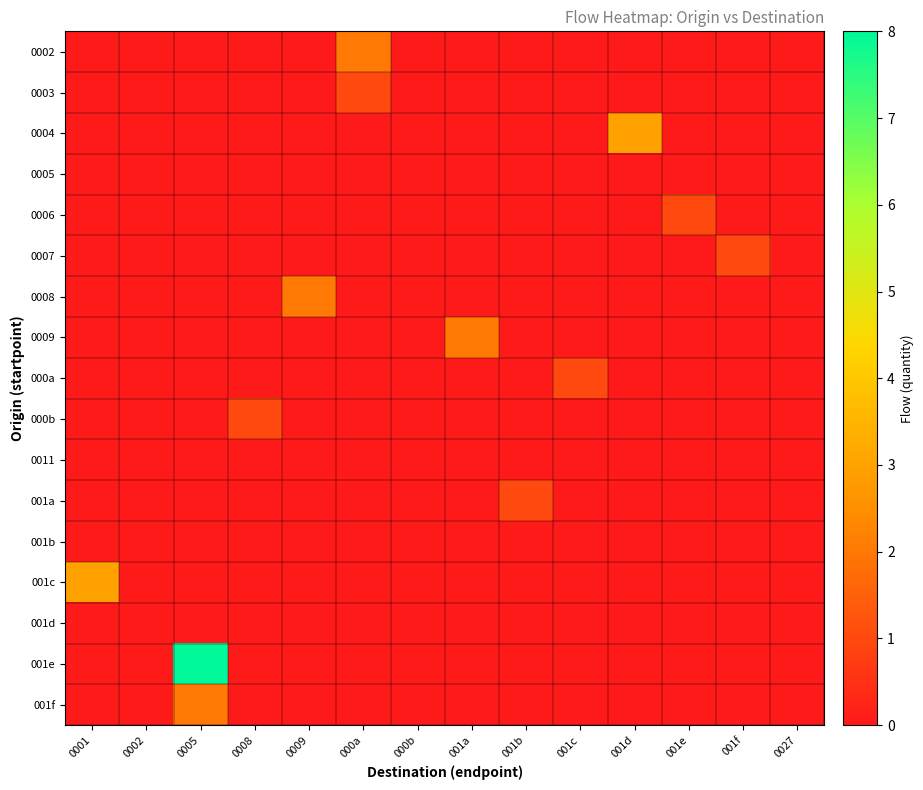

What is the maximum value shown in the chart?

8